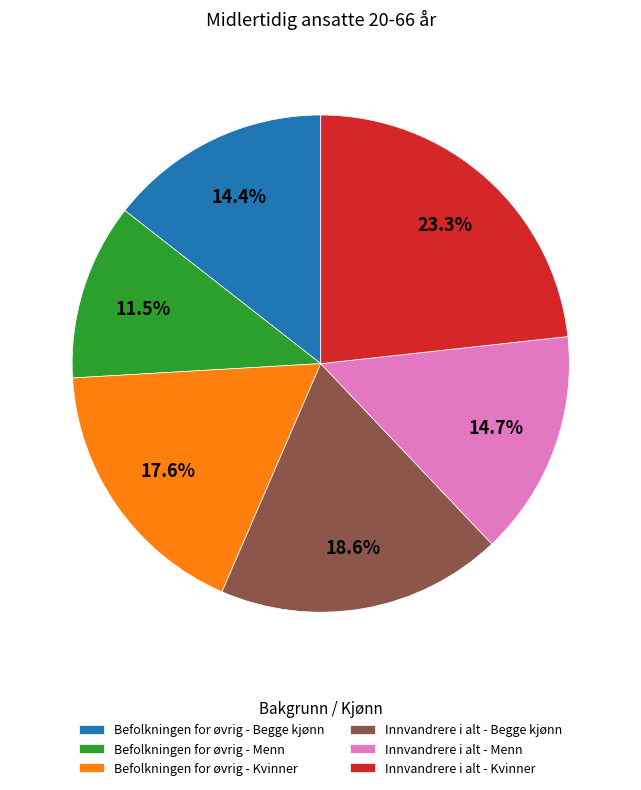

Is Befolkningen for øvrig - Kvinner the majority of the pie?

No